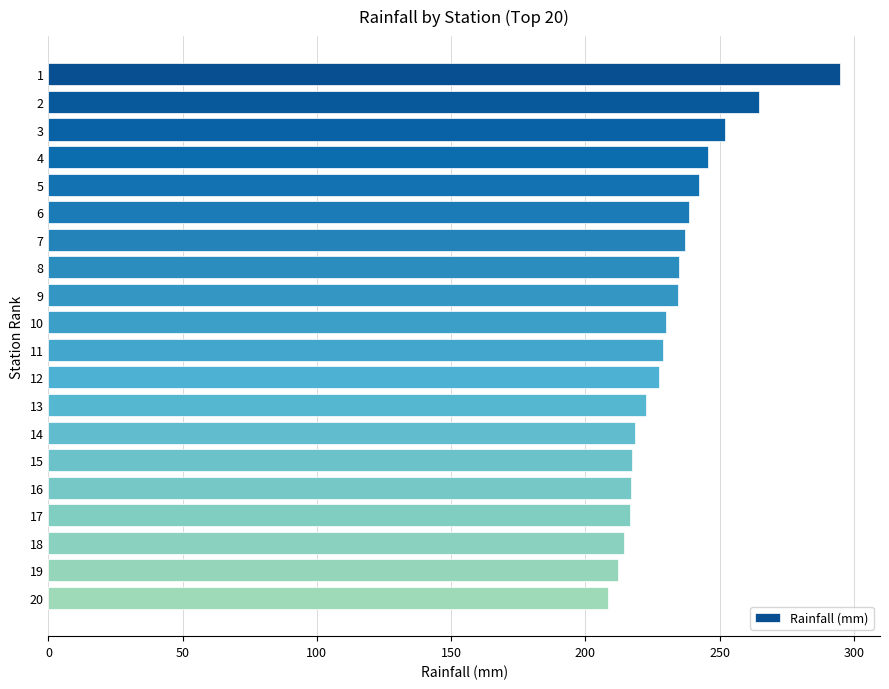

Is it true that the value at 6 is 151.8?

False